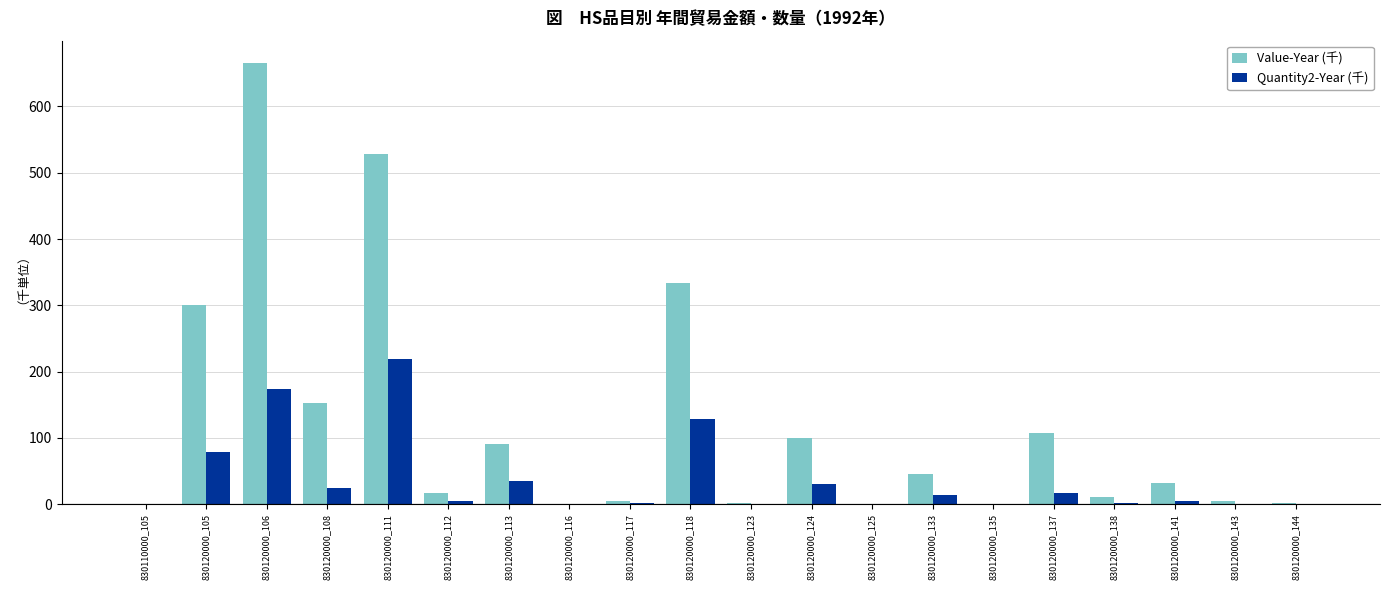

The Quantity2-Year (千) series shows 4.0 at 830120000_112. True or false?

True